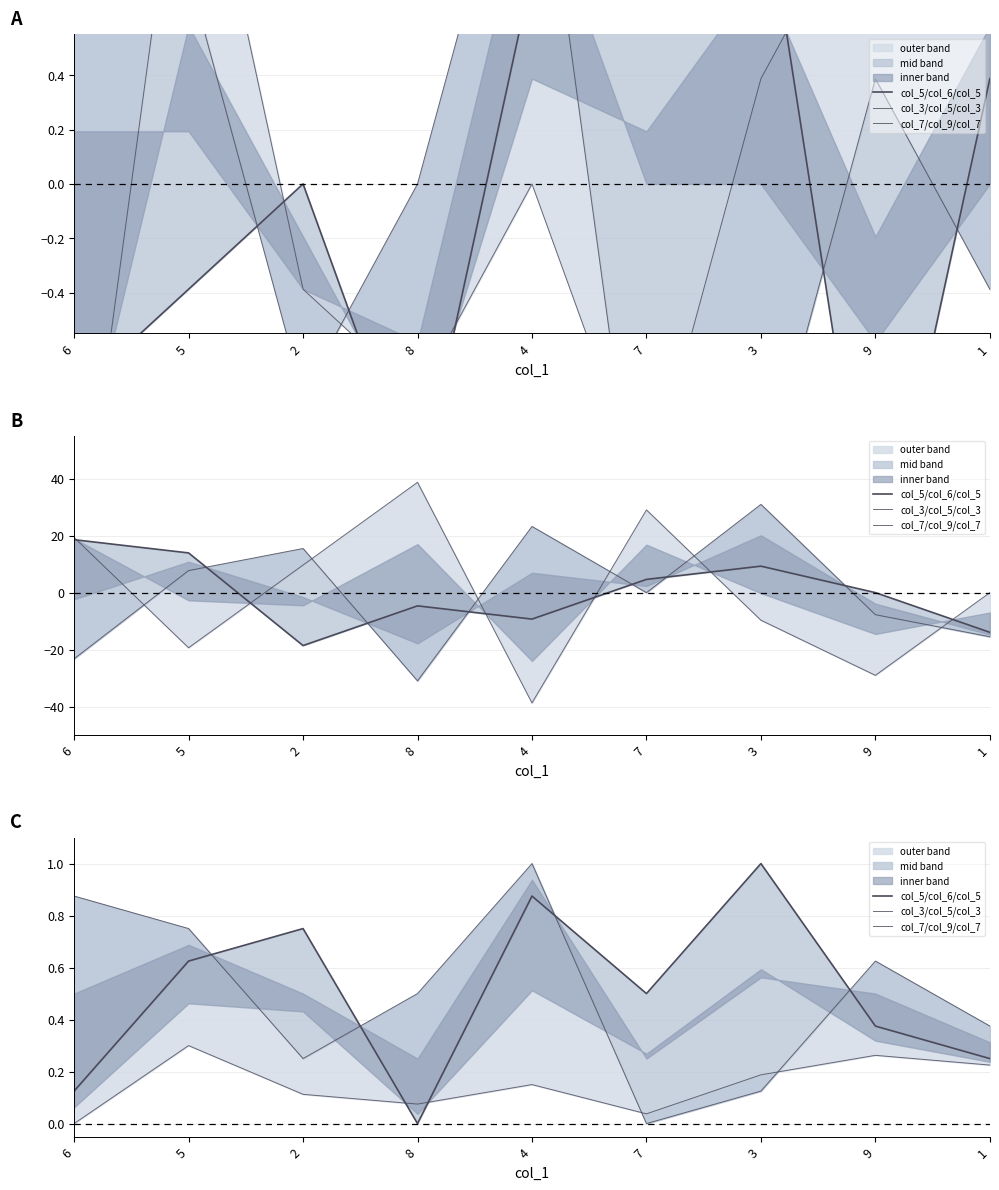

What position from the right is 4?

5